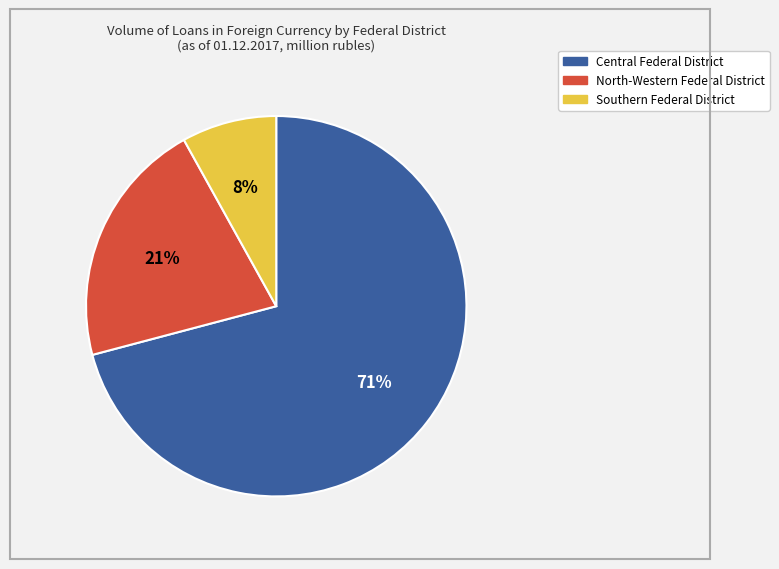

Approximately how many times larger is the value at North-Western Federal District compared to Southern Federal District?

2.6